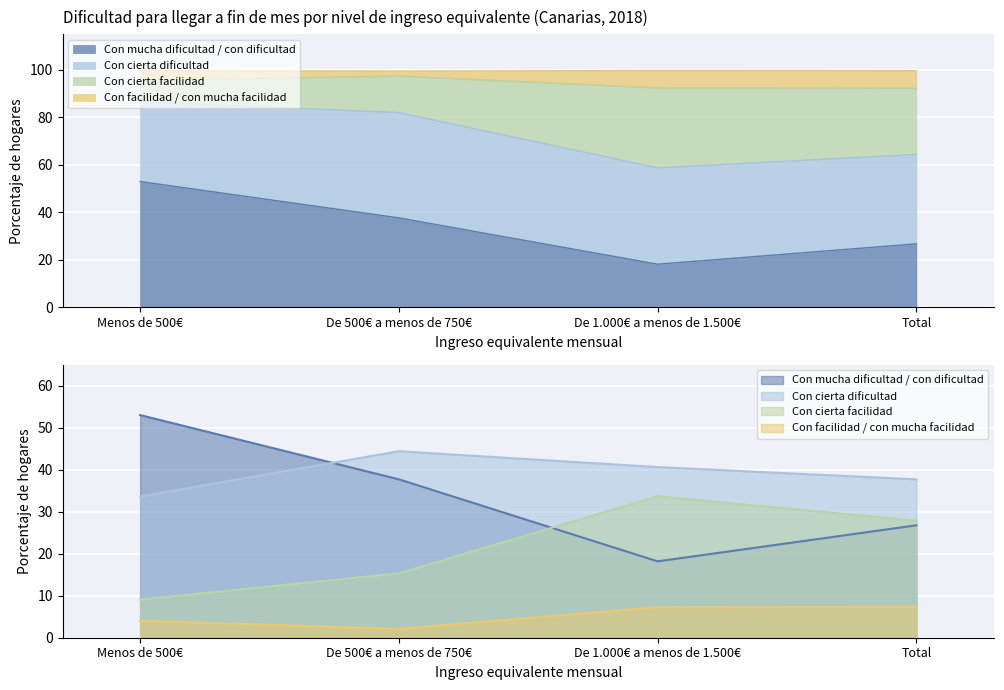

What value does the Con cierta dificultad series have at Menos de 500€?

33.6